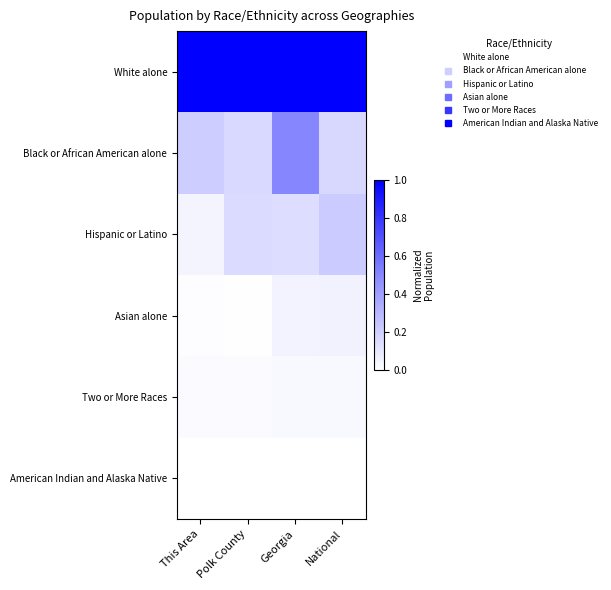

What is the total value across all series at Georgia?

1.7